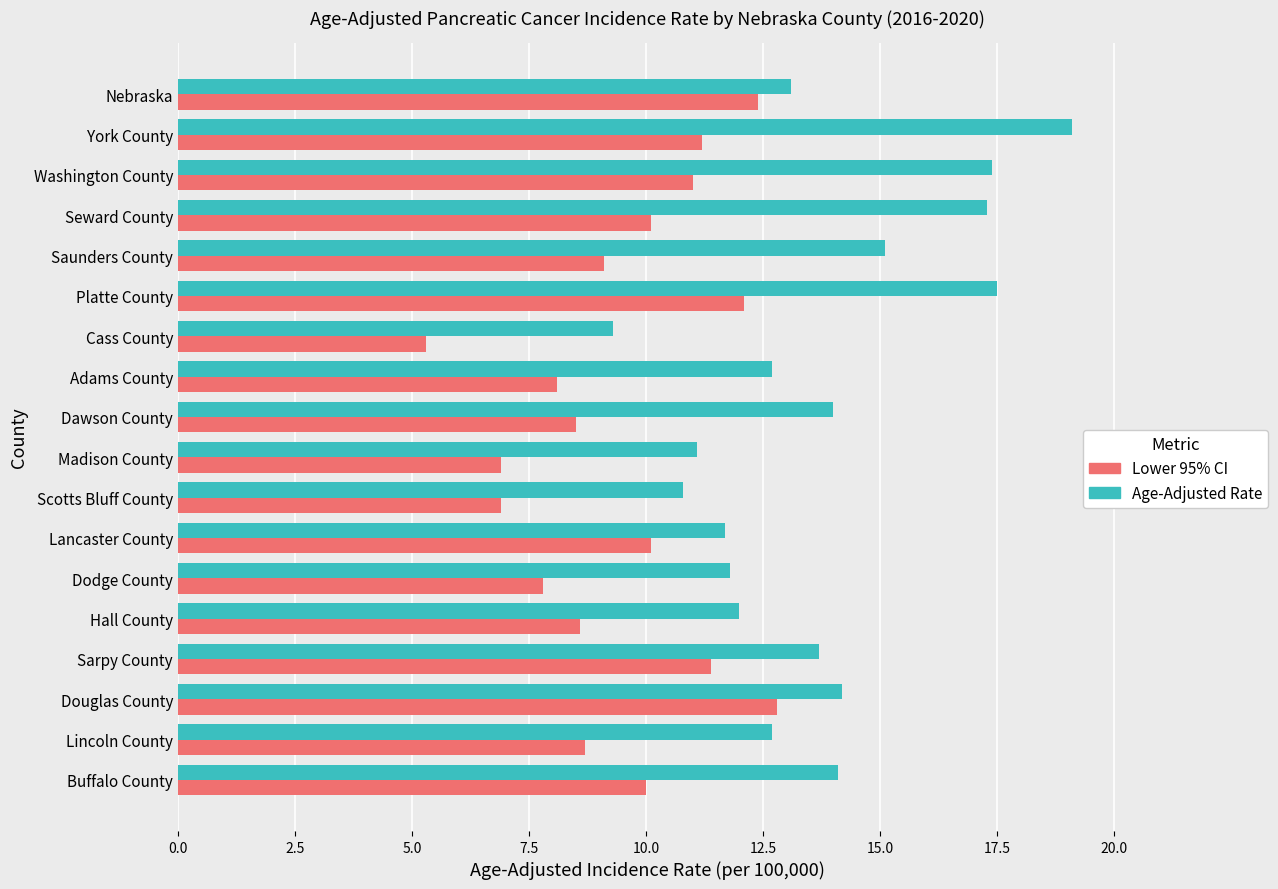

What is the spread (max minus min) of values at Adams County?

4.6